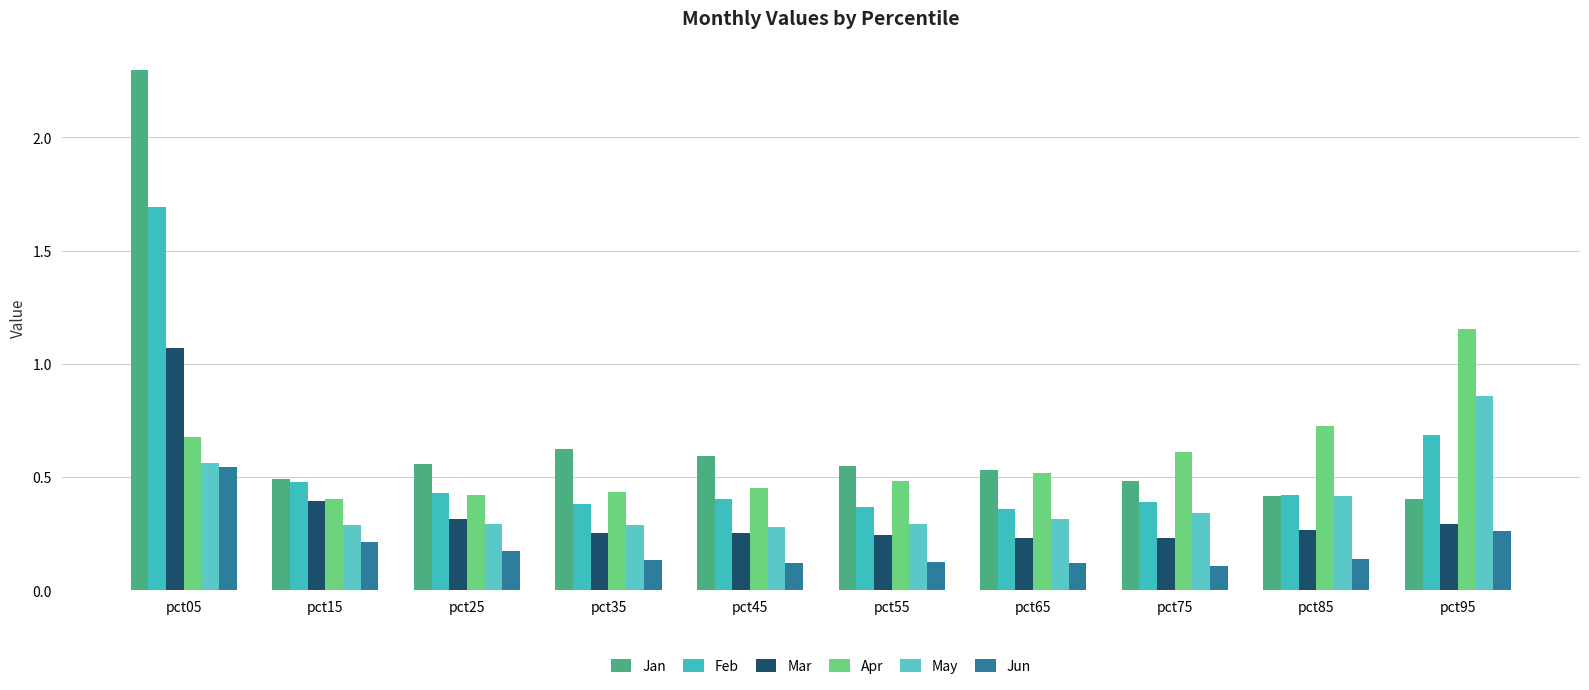

Reading left to right, extract all data points from this chart.

Jan: 2.3	0.5	0.6	0.6	0.6	0.5	0.5	0.5	0.4	0.4
Feb: 1.7	0.5	0.4	0.4	0.4	0.4	0.4	0.4	0.4	0.7
Mar: 1.1	0.4	0.3	0.3	0.3	0.2	0.2	0.2	0.3	0.3
Apr: 0.7	0.4	0.4	0.4	0.5	0.5	0.5	0.6	0.7	1.2
May: 0.6	0.3	0.3	0.3	0.3	0.3	0.3	0.3	0.4	0.9
Jun: 0.5	0.2	0.2	0.1	0.1	0.1	0.1	0.1	0.1	0.3